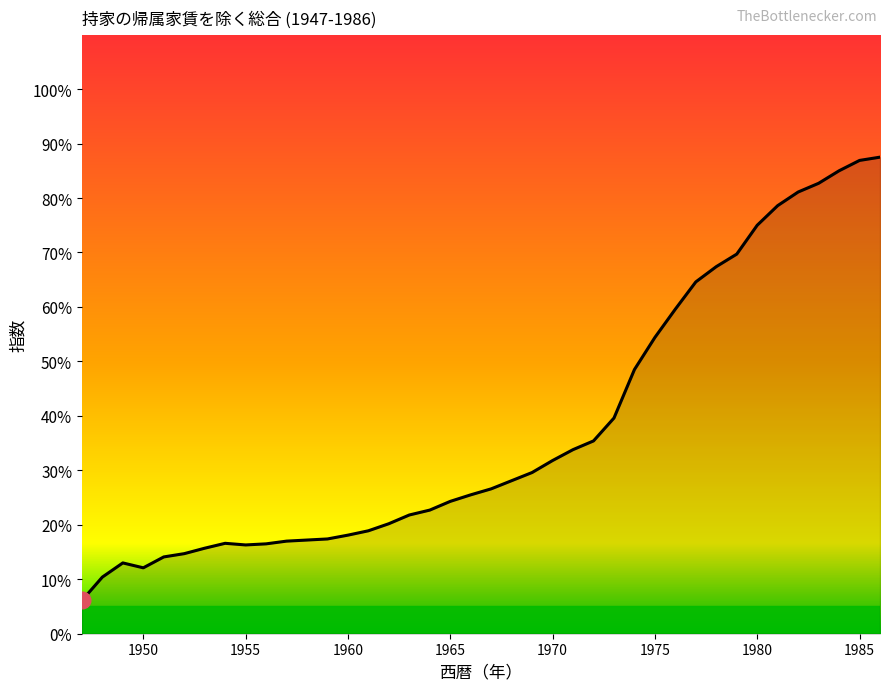

How many lines are shown in the chart?

1